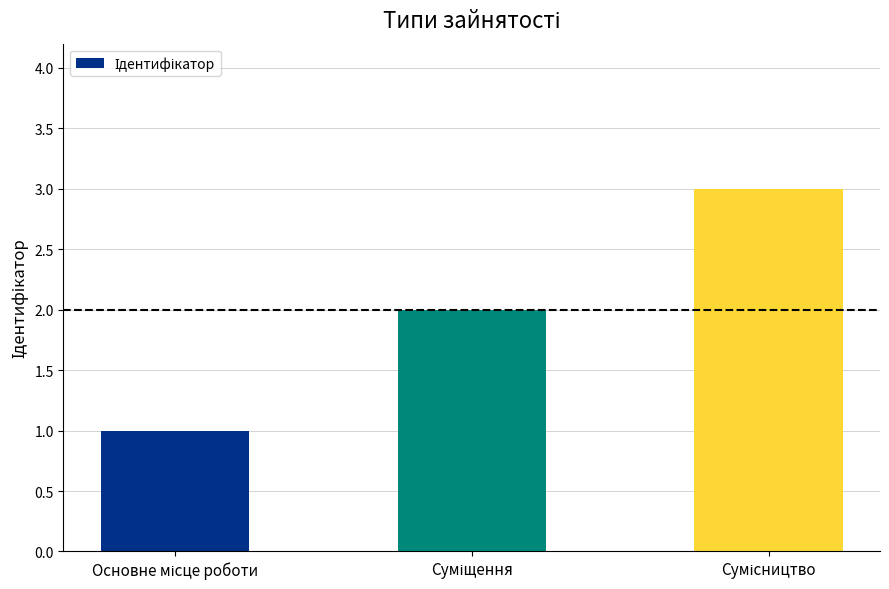

What is the greatest value displayed?

3